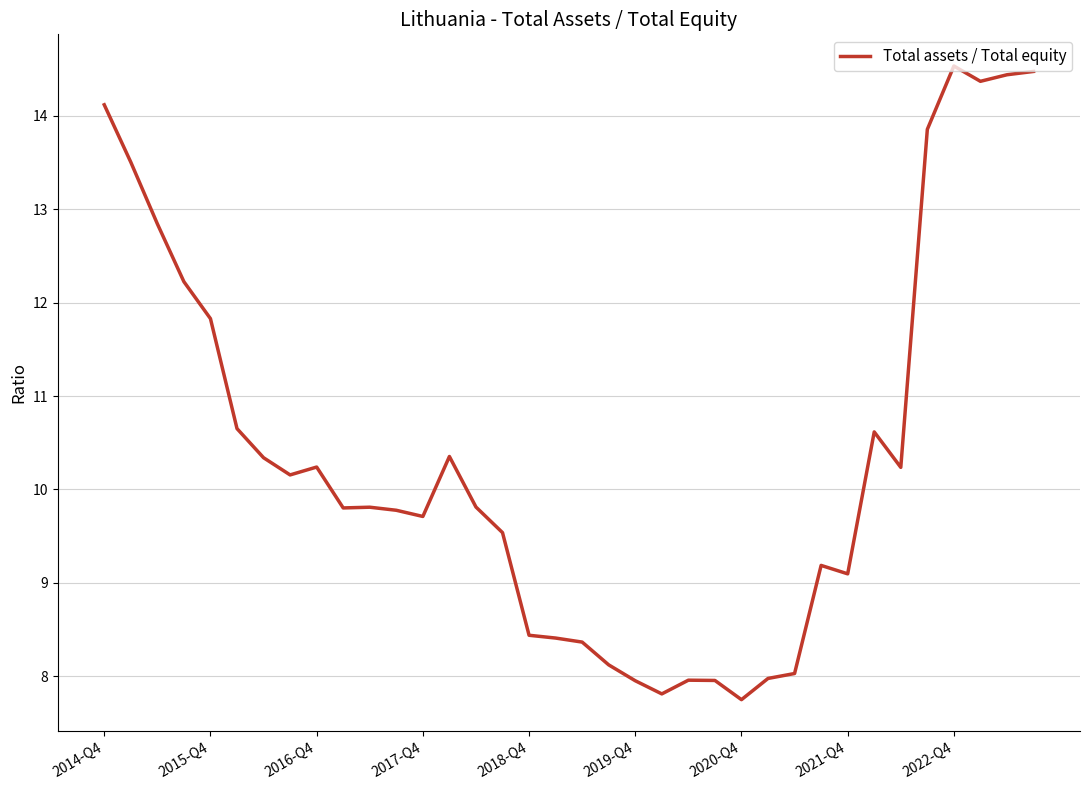

What is the difference between the maximum and minimum values?

6.8